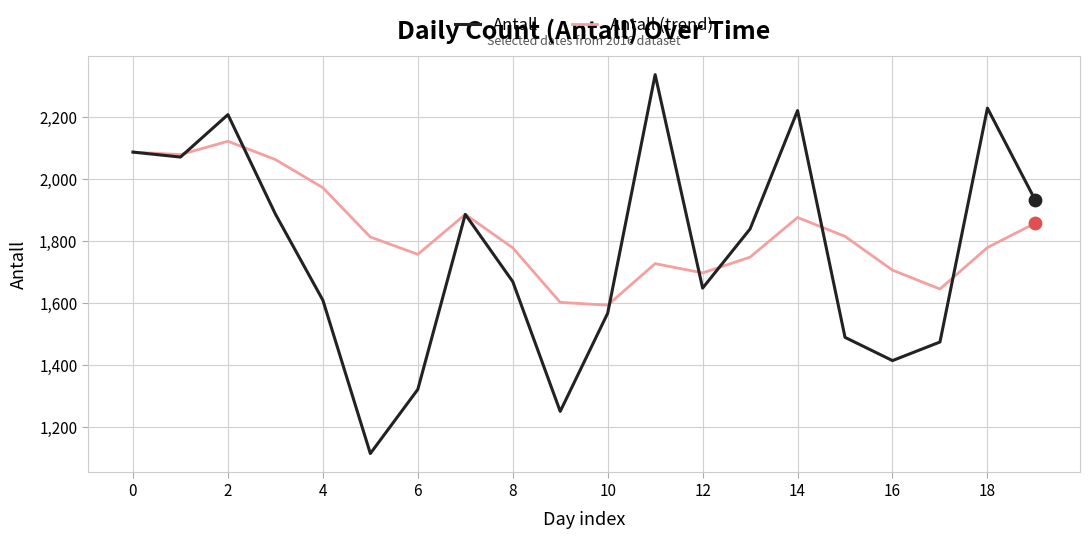

What is the greatest value displayed?

2337